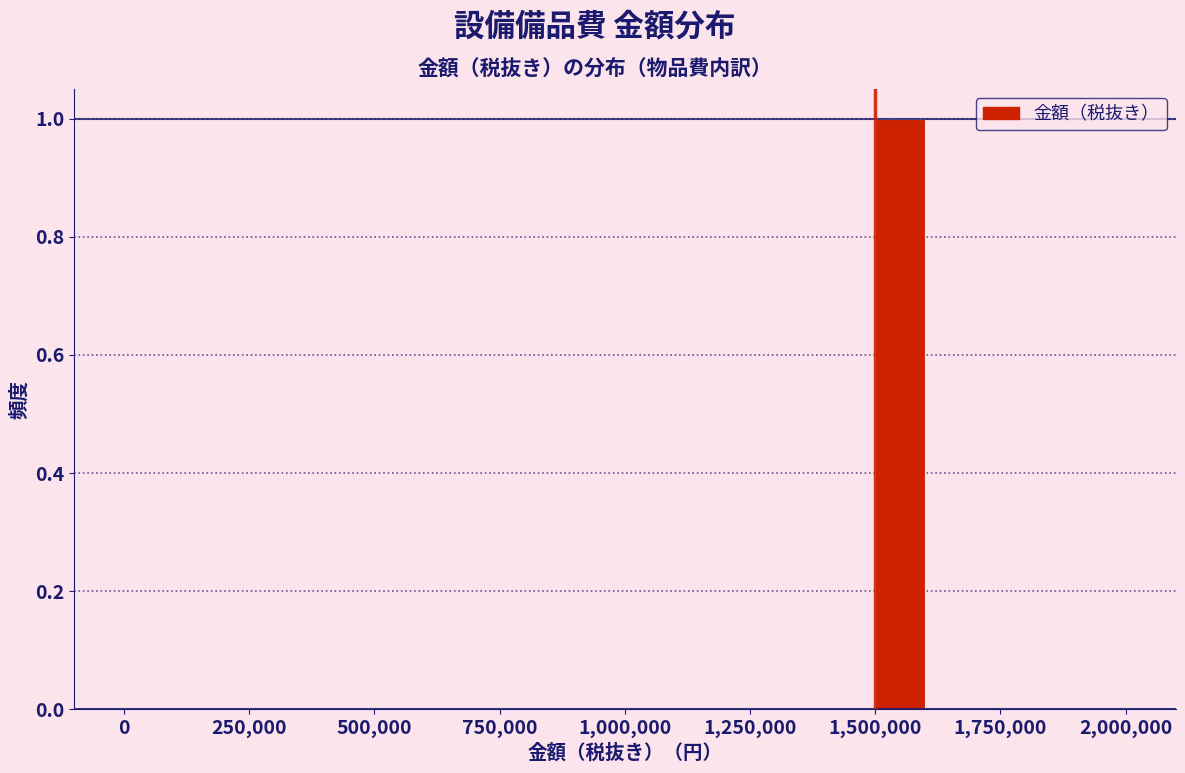

Around what value on the x-axis is the tallest bar? Give the approximate position of its centre, as read against the axis.

1550000